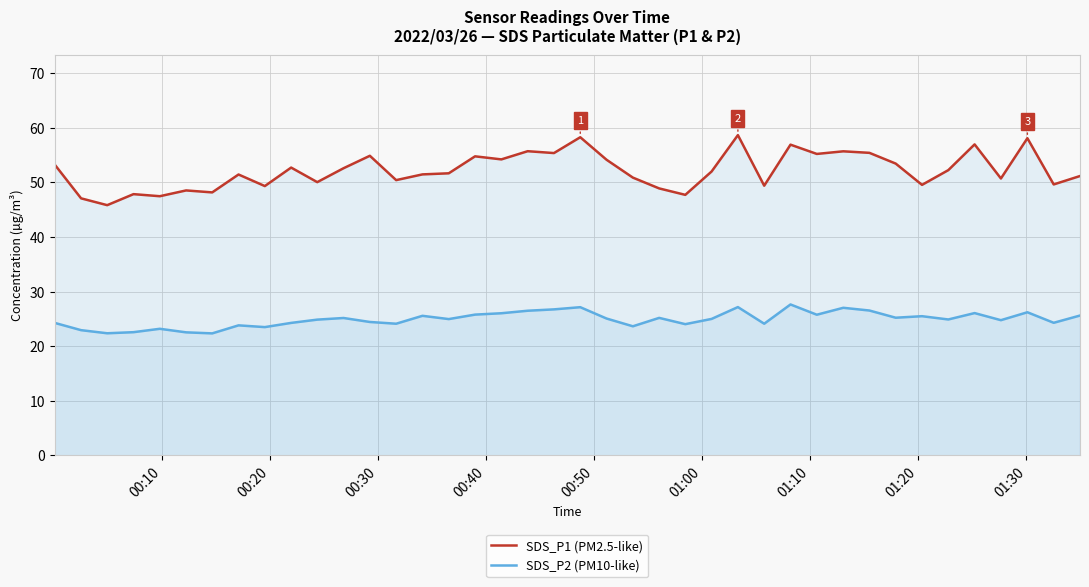

At how many categories does at least one series exceed 52?

19